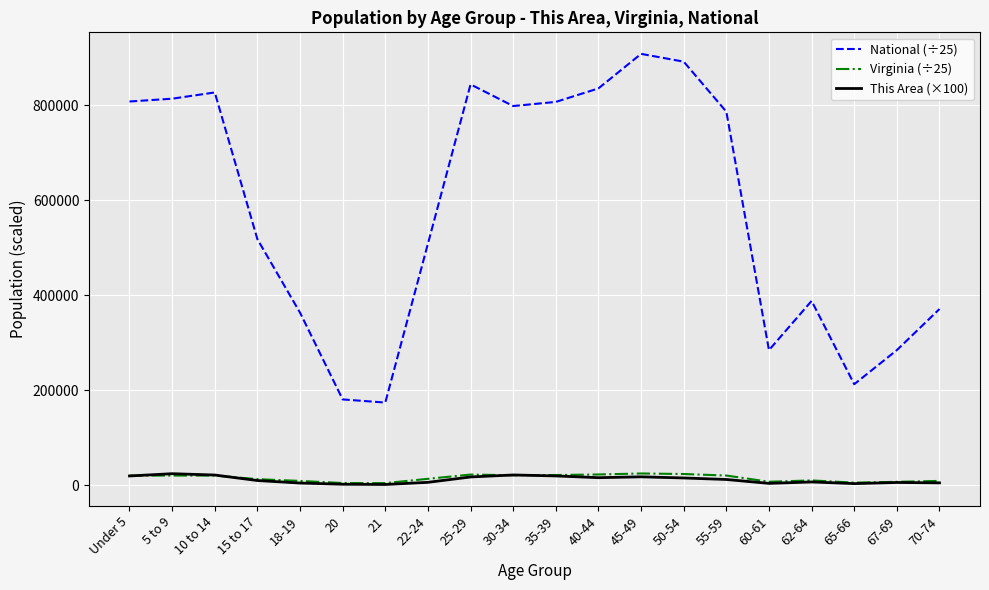

What position from the left is 65-66?

18